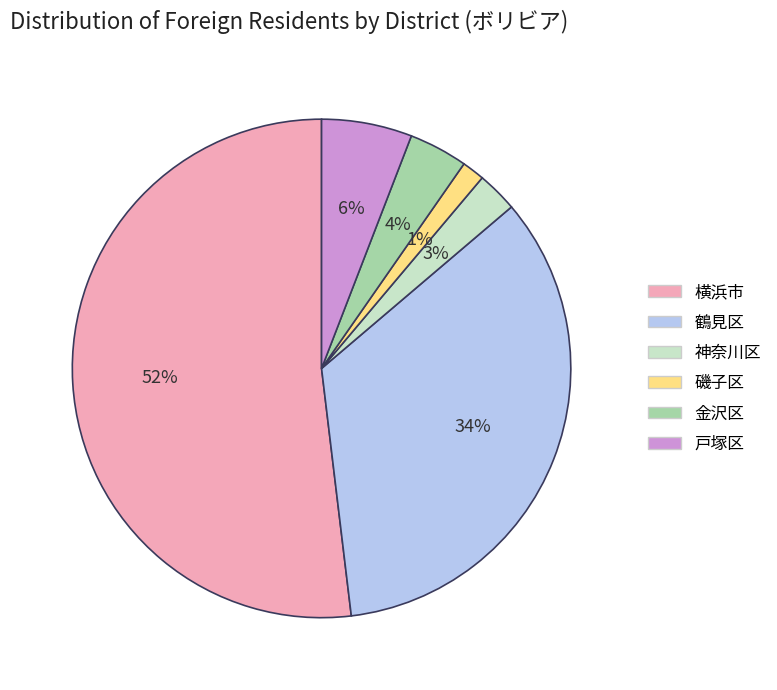

To the nearest percent, what is the average slice percentage?

17%